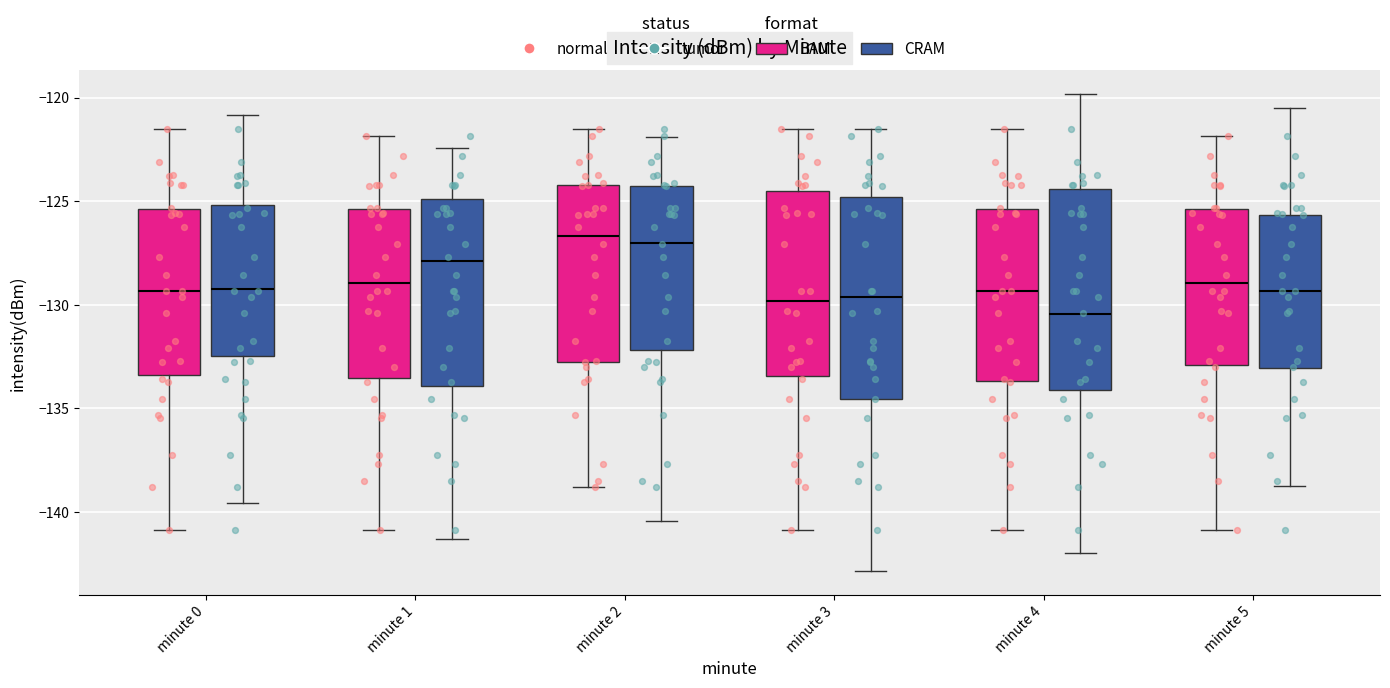

Where is the lower edge of the box for minute 1 (BAM) on the y-axis? The values are not printed on the chart, so give them approximately, as read against the axis.

-133.5